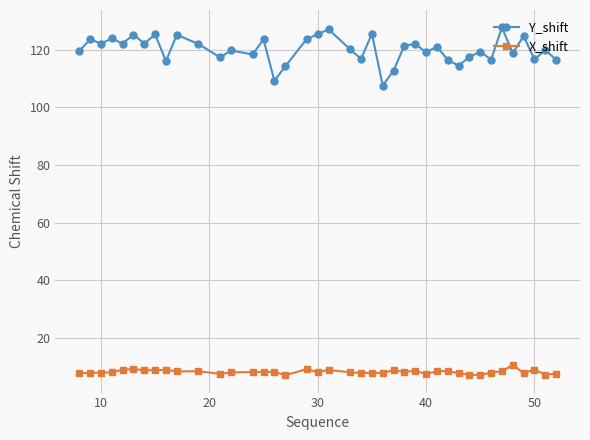

What is the sum of all X_shift values?

329.7